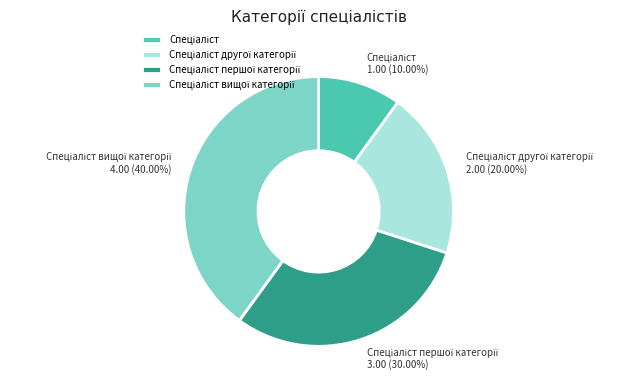

Is there a majority slice in this chart?

No